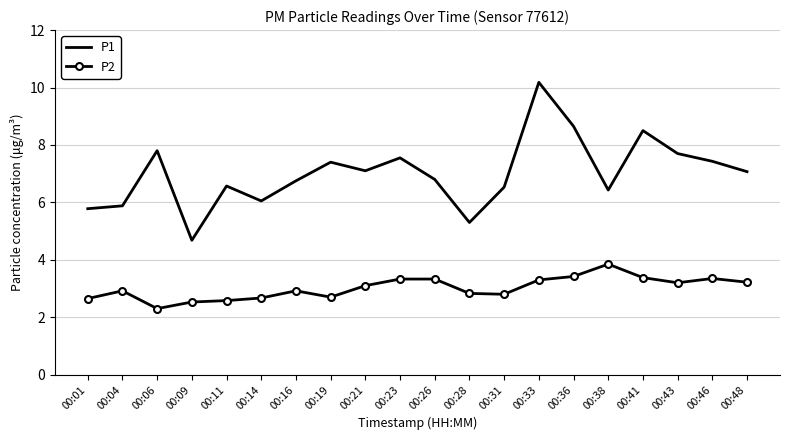

Rank the series at 00:21 from lowest to highest value.

P2, P1